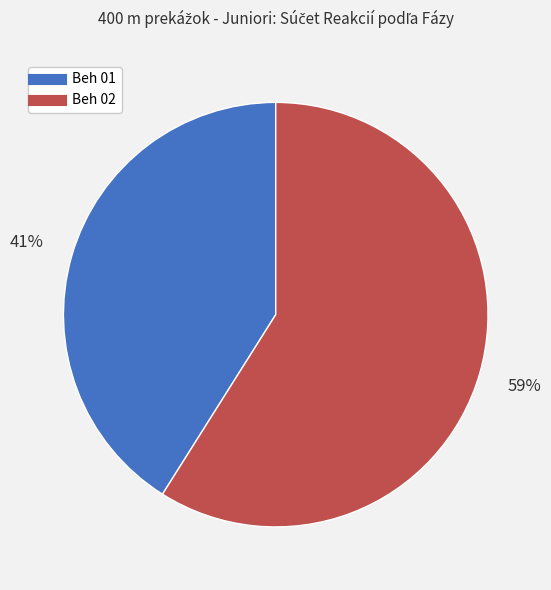

Combined, do Beh 02 and Beh 01 account for over 50%?

Yes